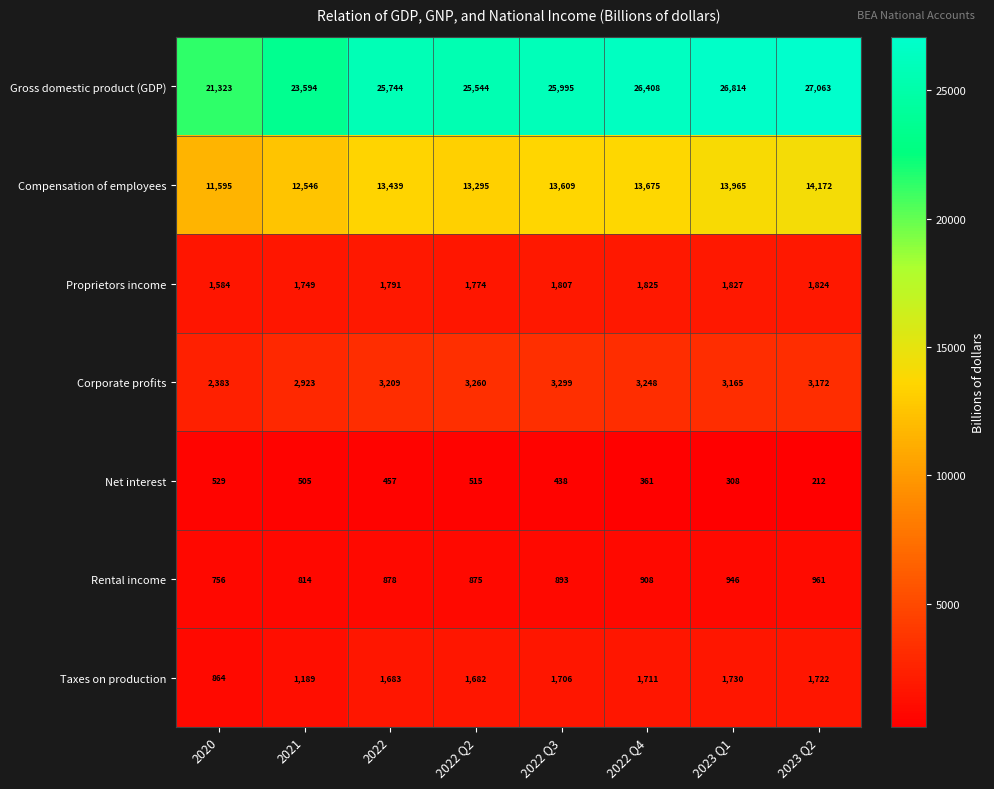

At which label is Compensation of employees closest to 12883?

2021